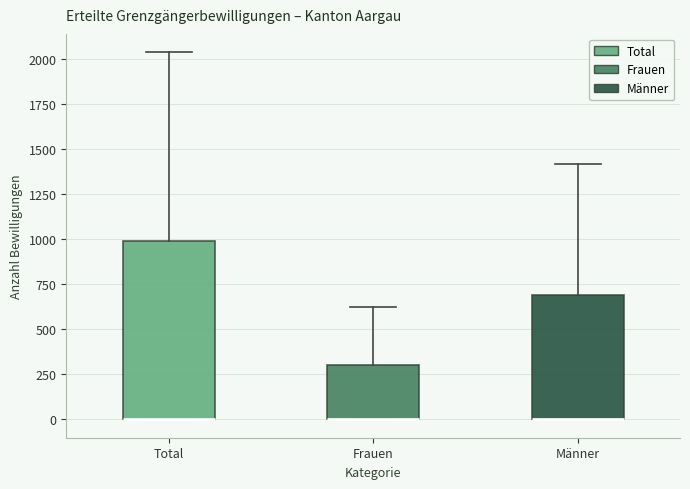

Reading left to right, transcribe this box plot: for each box, give where its median line is, the range the box spans, and where its two whiskers end, as read against the y-axis. The values are not printed on the chart, so give them approximately, as read against the axis.

Total: median 0 (drawn on the box's lower edge), box 0 to 1000, whiskers 0 to 2050
Frauen: median 0 (drawn on the box's lower edge), box 0 to 300, whiskers 0 to 600
Männer: median 0 (drawn on the box's lower edge), box 0 to 700, whiskers 0 to 1400